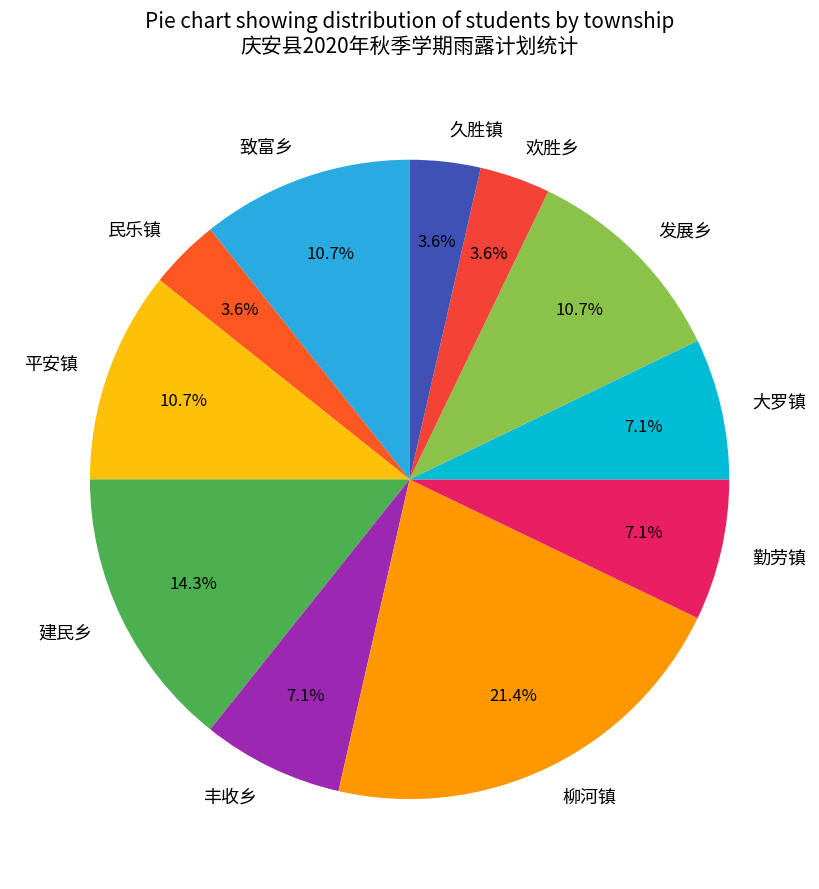

To the nearest percent, what percentage of the pie is 致富乡?

11%